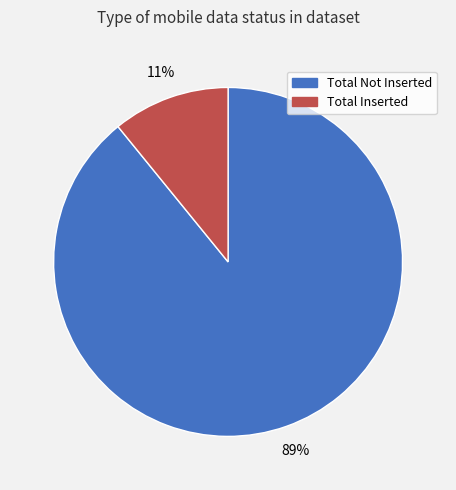

How many slices are in this pie chart?

2